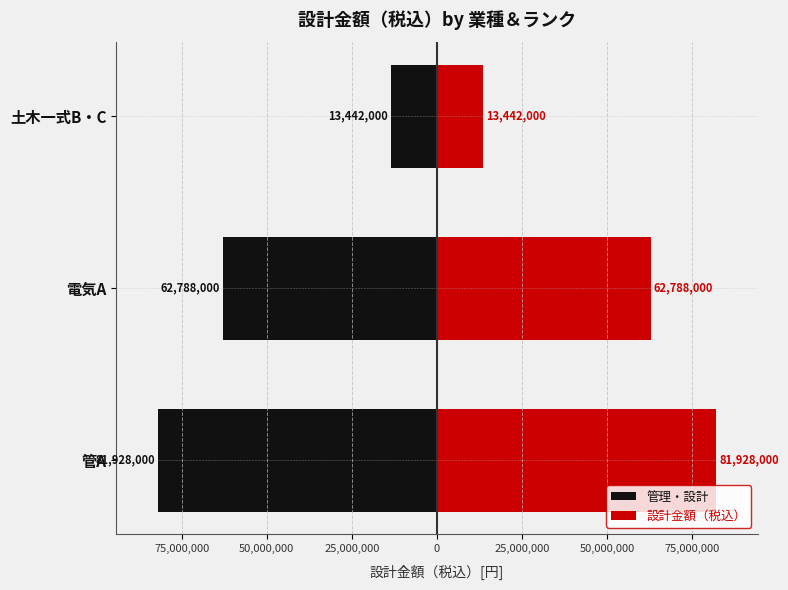

Count the 設計金額（税込） values in the range 13442000 to 81928000.

3